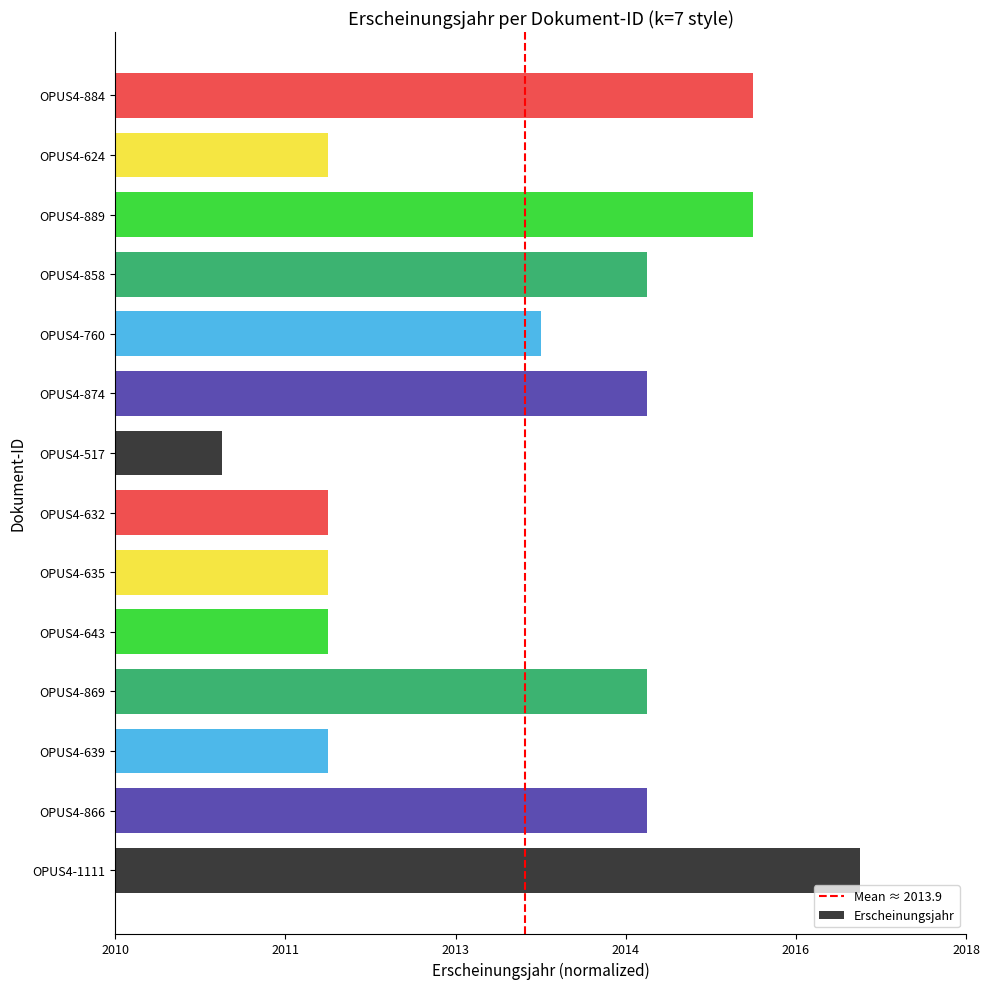

Between OPUS4-889 and OPUS4-869, which is larger?

OPUS4-889